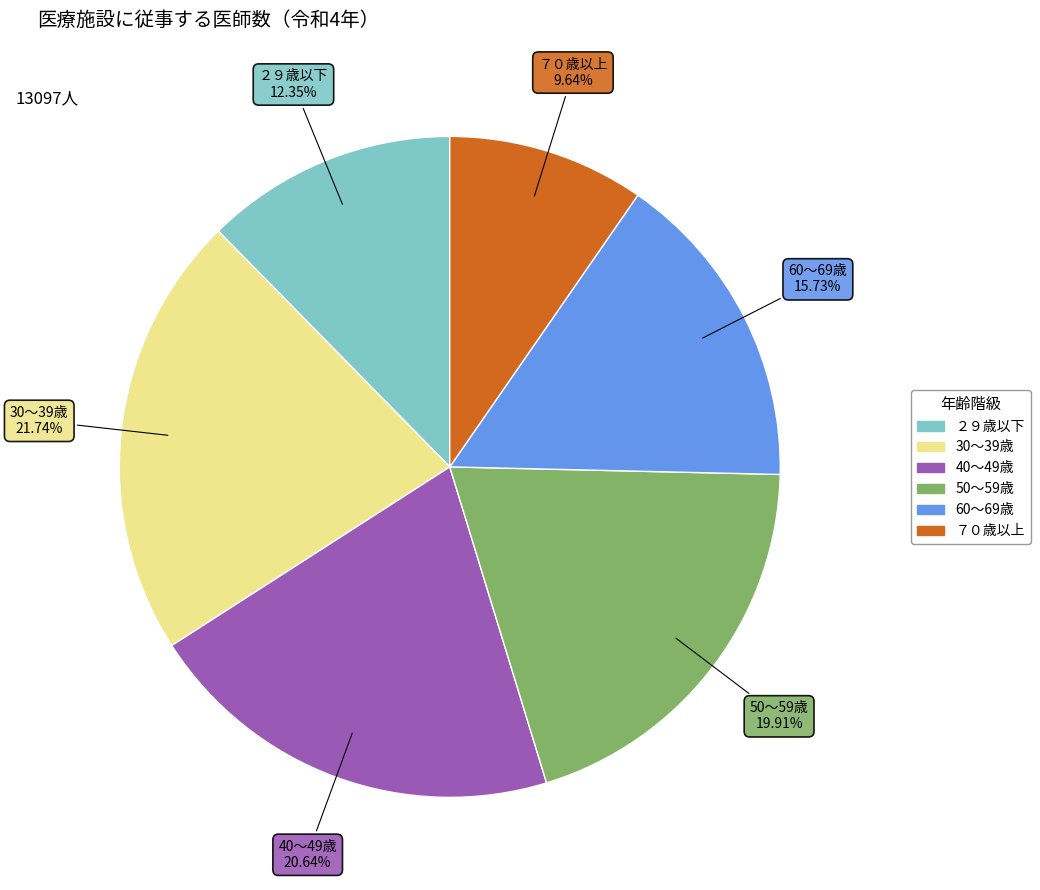

What percentage is the ２９歳以下 slice, to the nearest percent?

12%